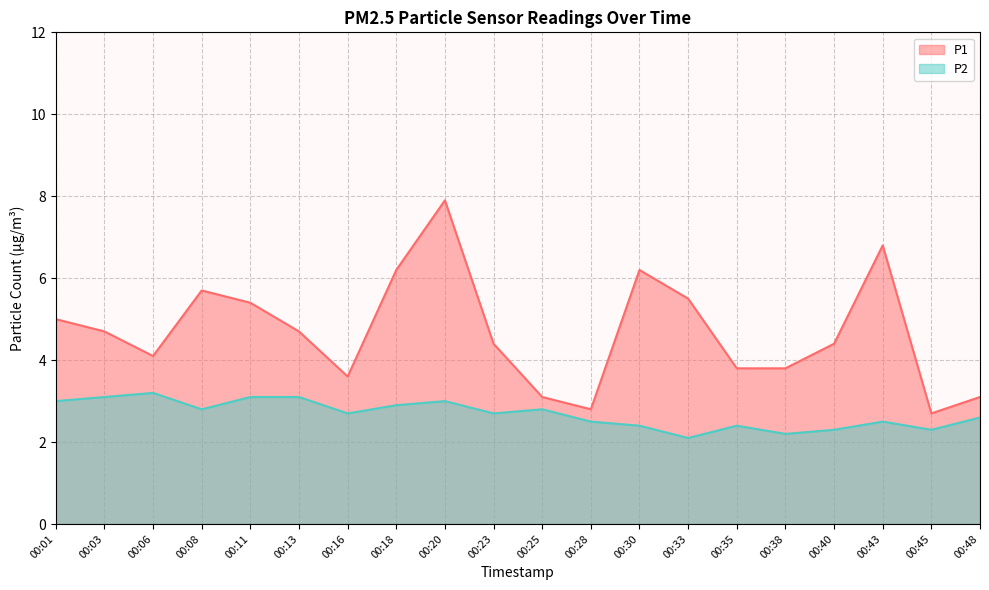

Which series changed the most between 00:23 and 00:28?

P1